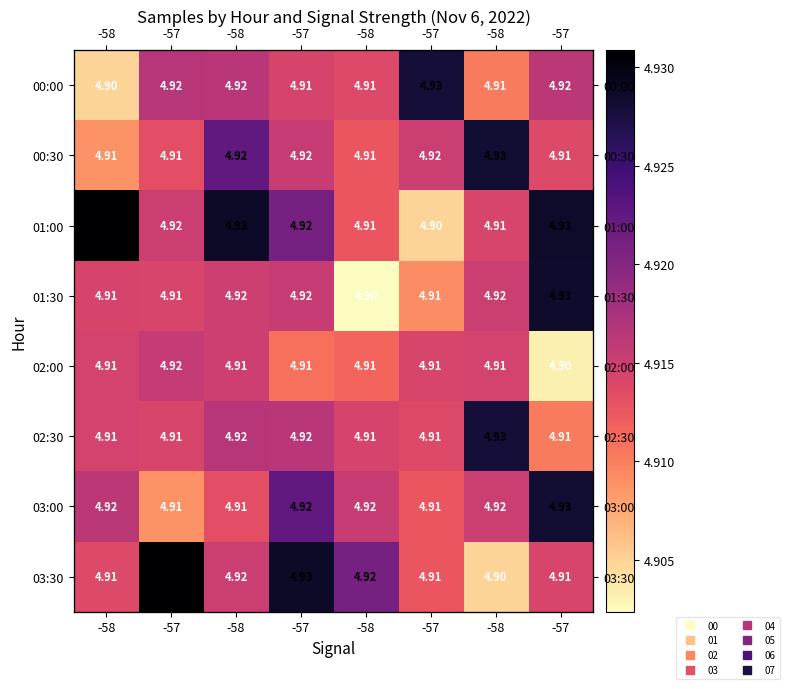

List the labels in order of 00:00 value, smallest first.

-58, -58, -58, -57, -57, -58, -57, -57